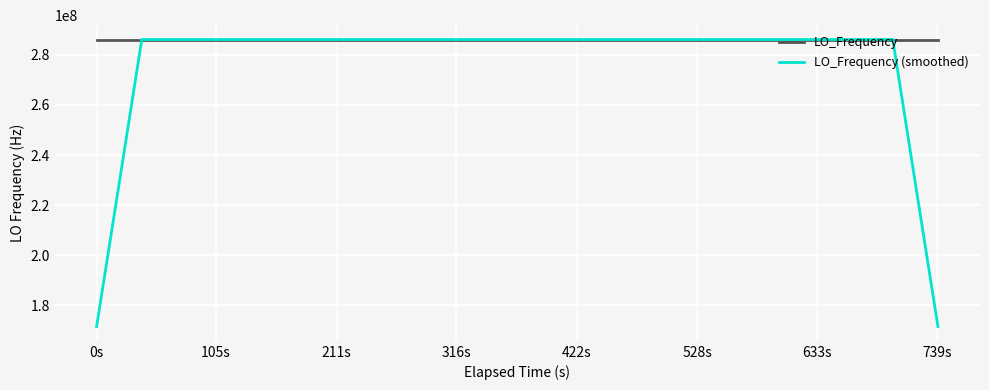

What is the greatest value displayed?

286047002.8